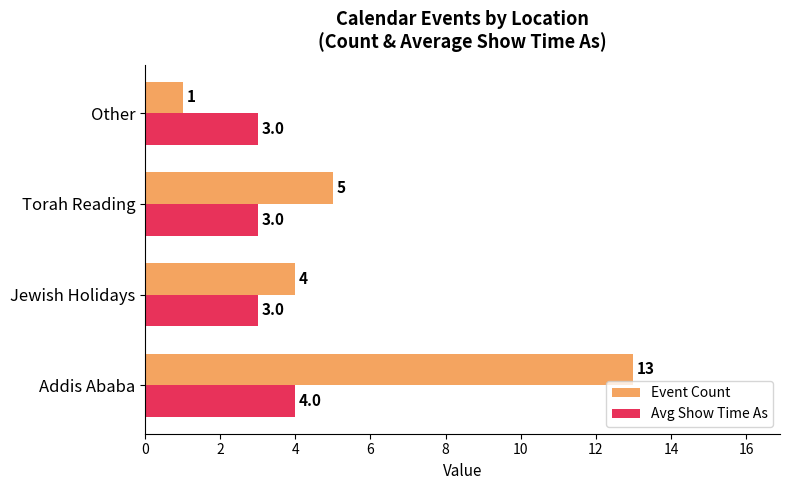

List the labels in order of Event Count value, largest first.

Addis Ababa, Torah Reading, Jewish Holidays, Other